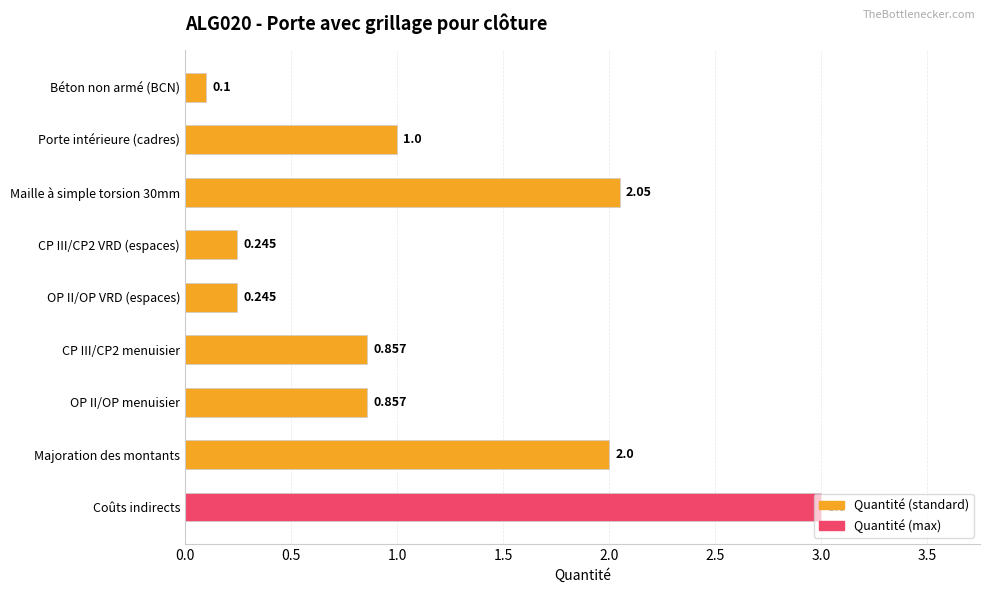

At which label is the value closest to 1?

Porte intérieure (cadres)